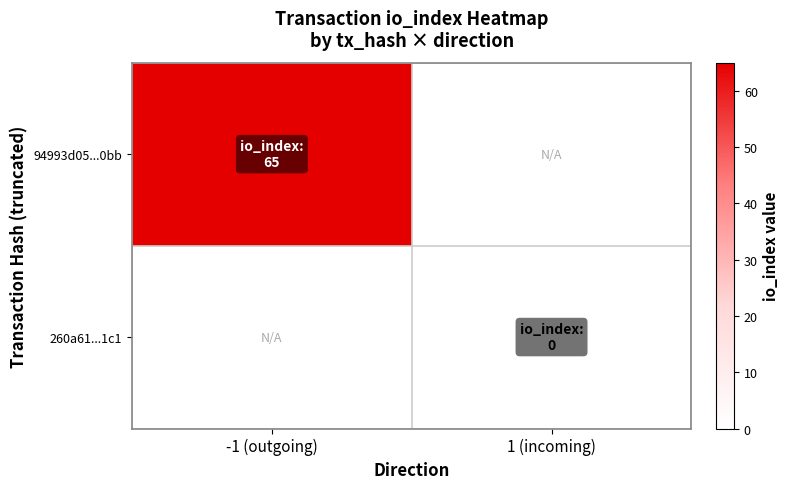

Is the value of 94993d05...0bb at 1 (incoming) greater than the value of 260a61...1c1 at 1 (incoming)?

No